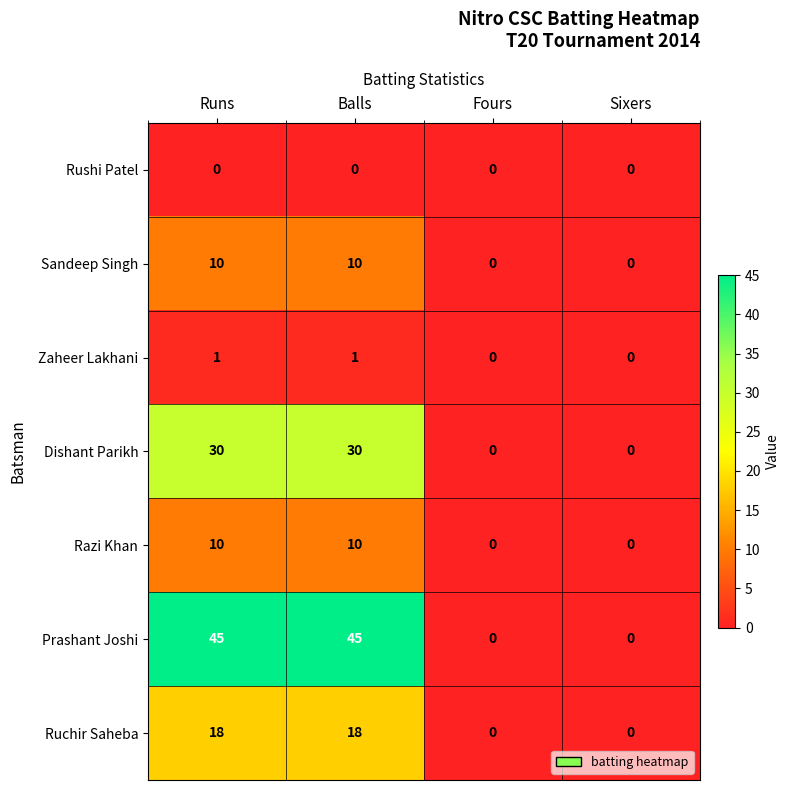

What is the greatest value displayed?

45